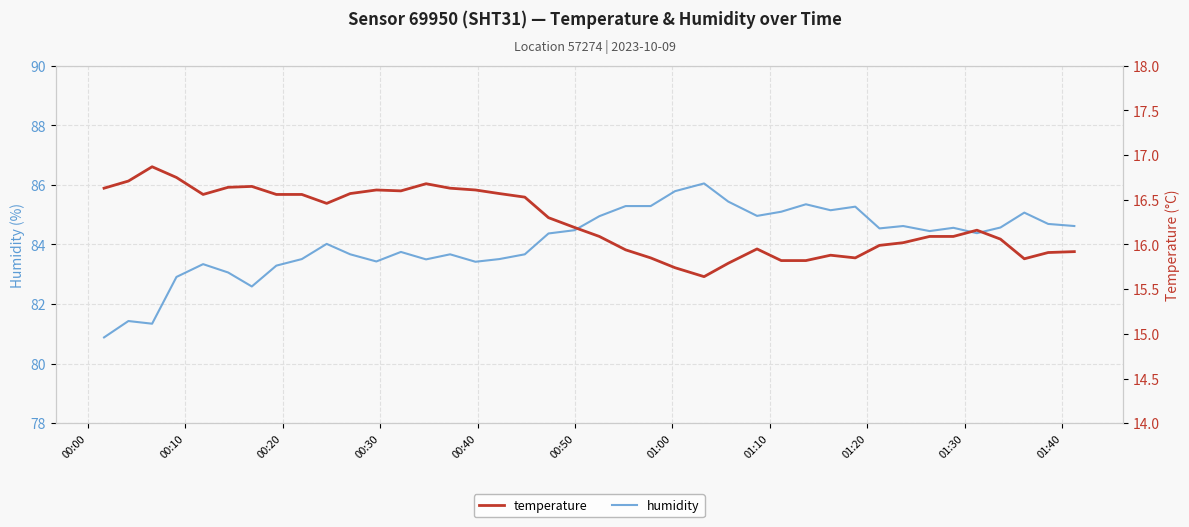

What is the difference between the second highest and second lowest values in the temperature series?

1.0